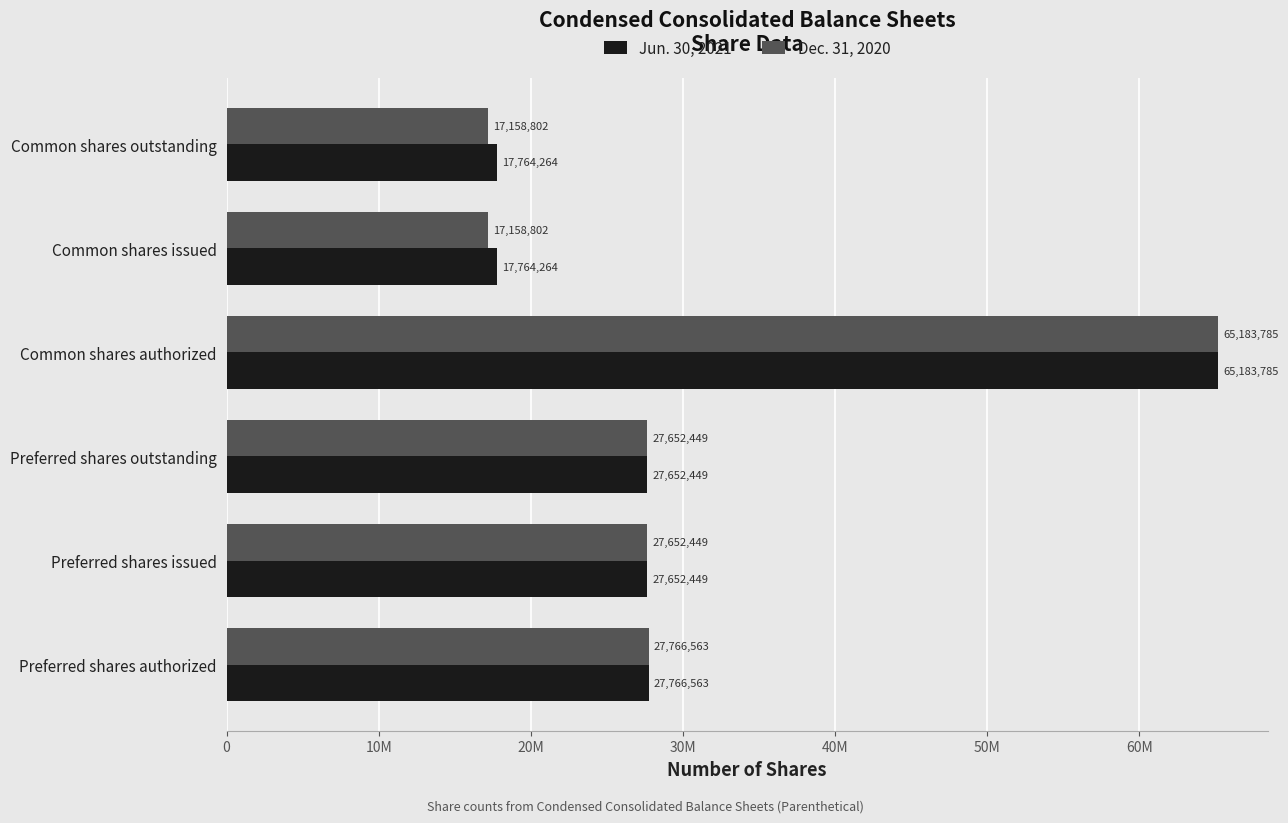

At which category is the sum across all series the highest?

Common shares authorized